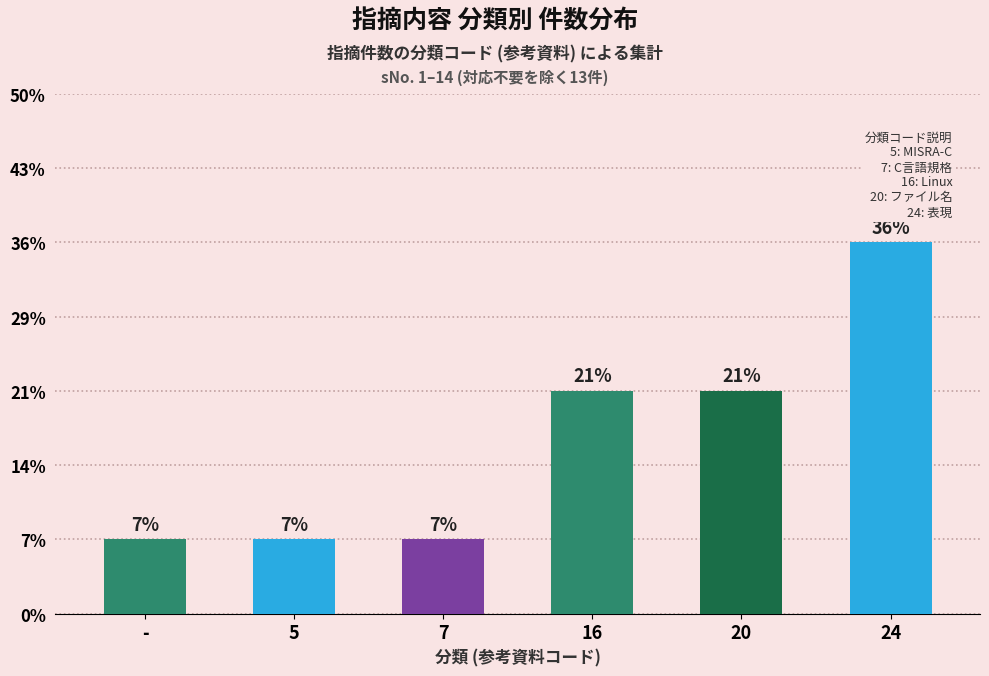

Rank the categories by value from highest to lowest.

24, 16, 20, -, 5, 7